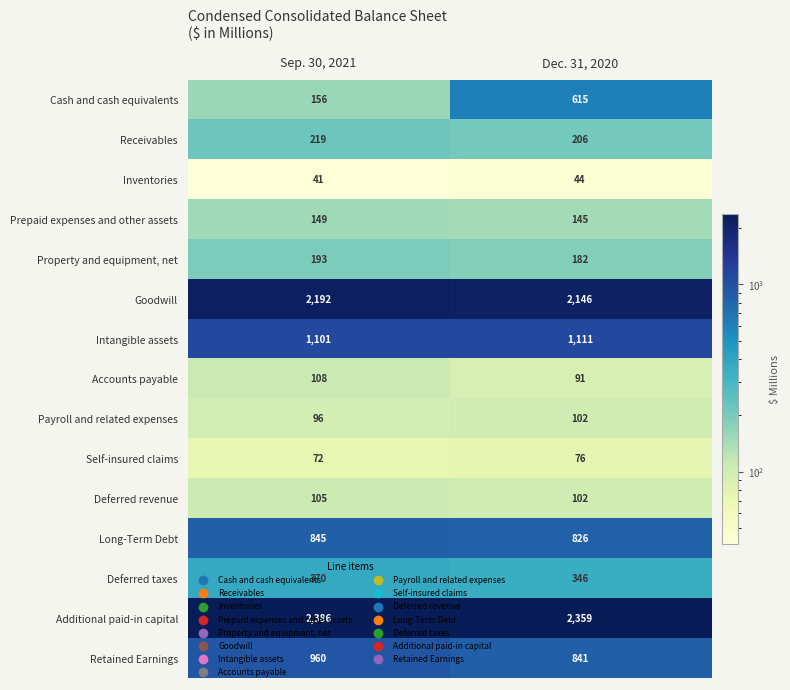

True or false: Prepaid expenses and other assets has a value of 210 at Dec. 31, 2020.

False